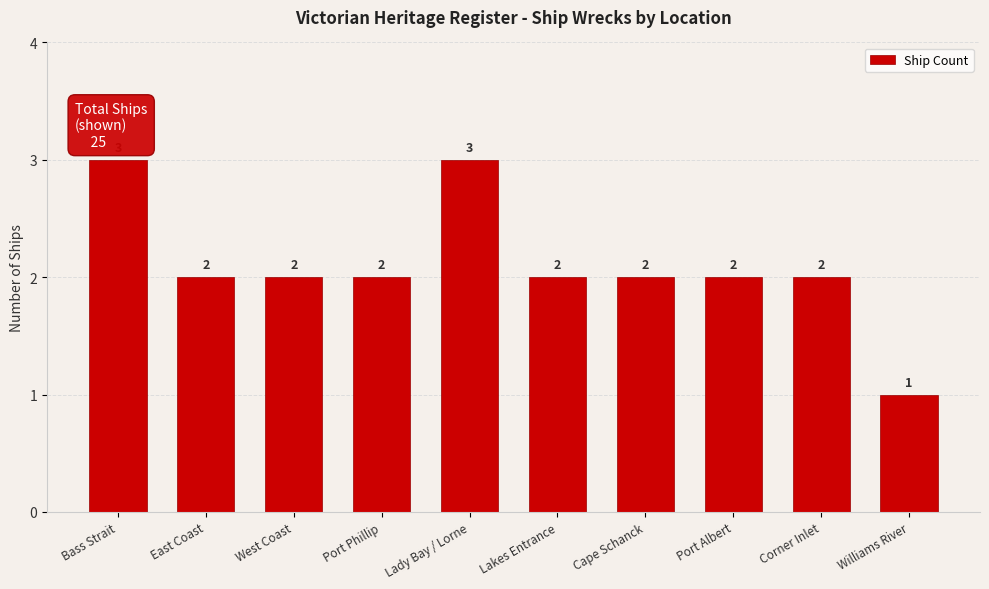

Are the bars grouped side by side (vs. stacked)?

No